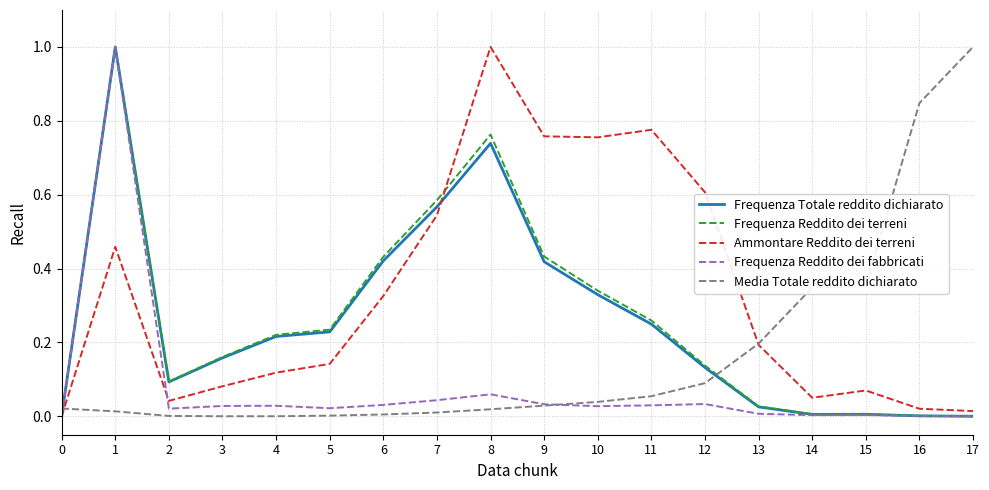

Between 14 and 17, which series saw the biggest shift?

Media Totale reddito dichiarato